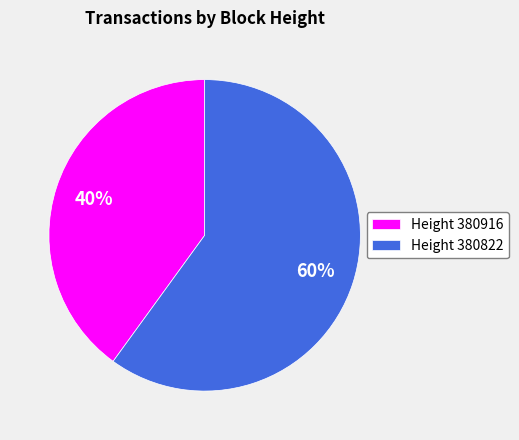

To the nearest percent, what is the combined percentage of Height 380916 and Height 380822?

100%